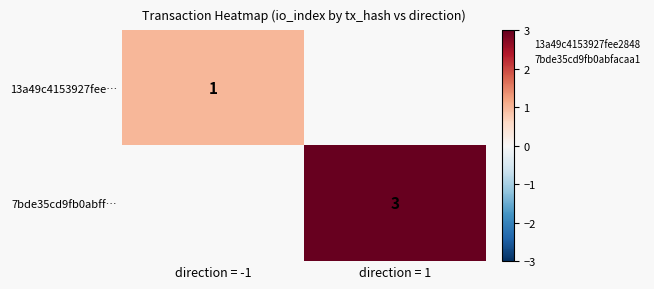

True or false: 13a49c4153927fee… has a value of 2 at direction = -1.

False